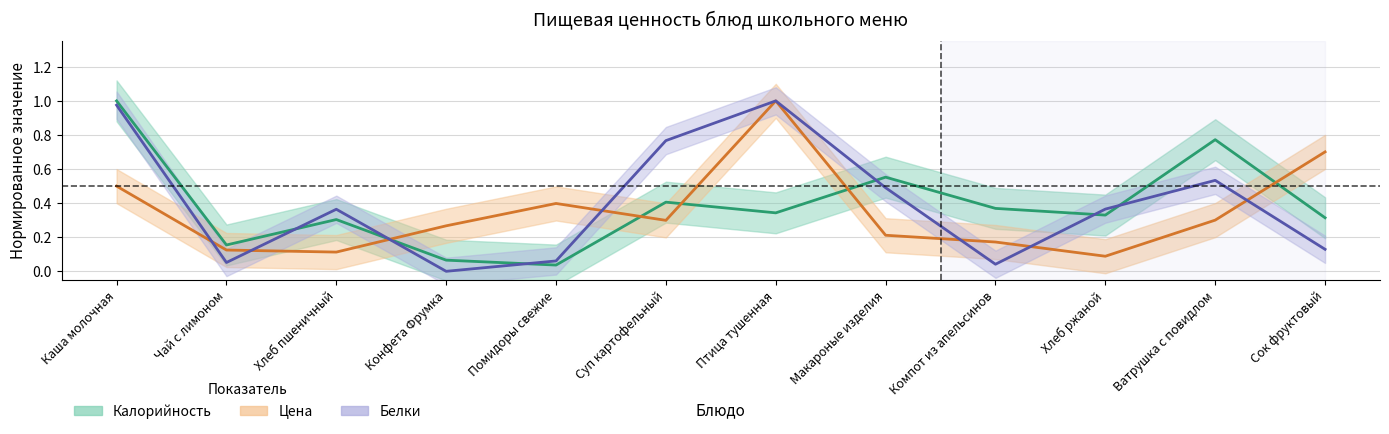

Where is Цена nearest to the value 0?

Хлеб ржаной